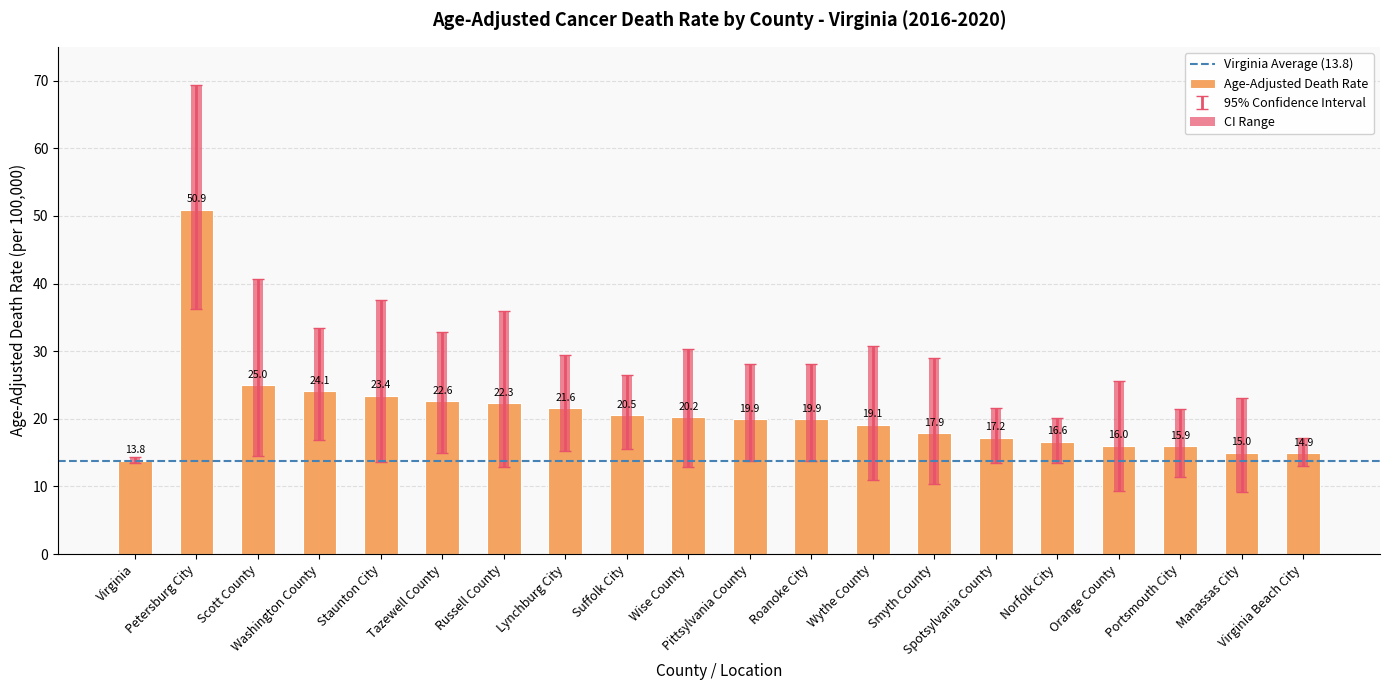

Read the Upper CI value at Virginia.

14.3